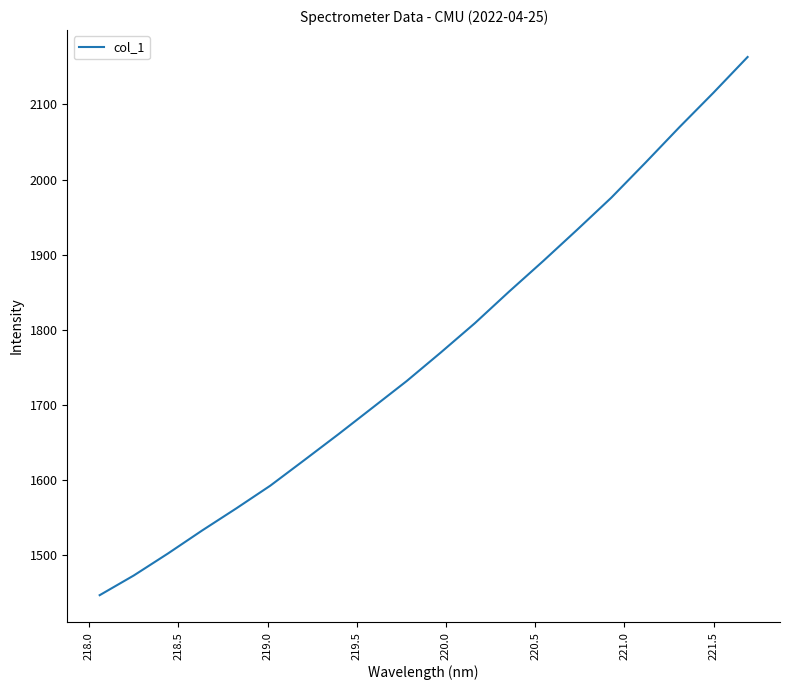

What is the difference between the maximum and minimum values?

716.0